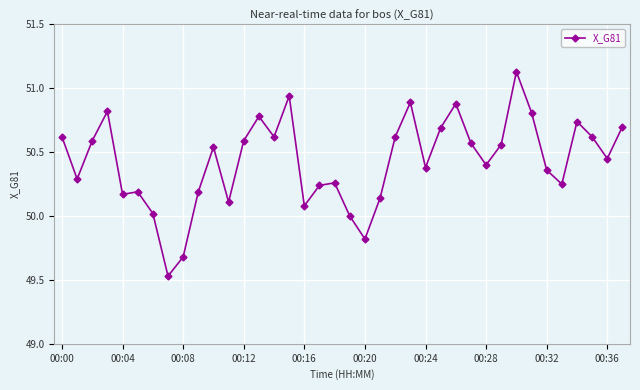

What is the sum of all values?

1916.3